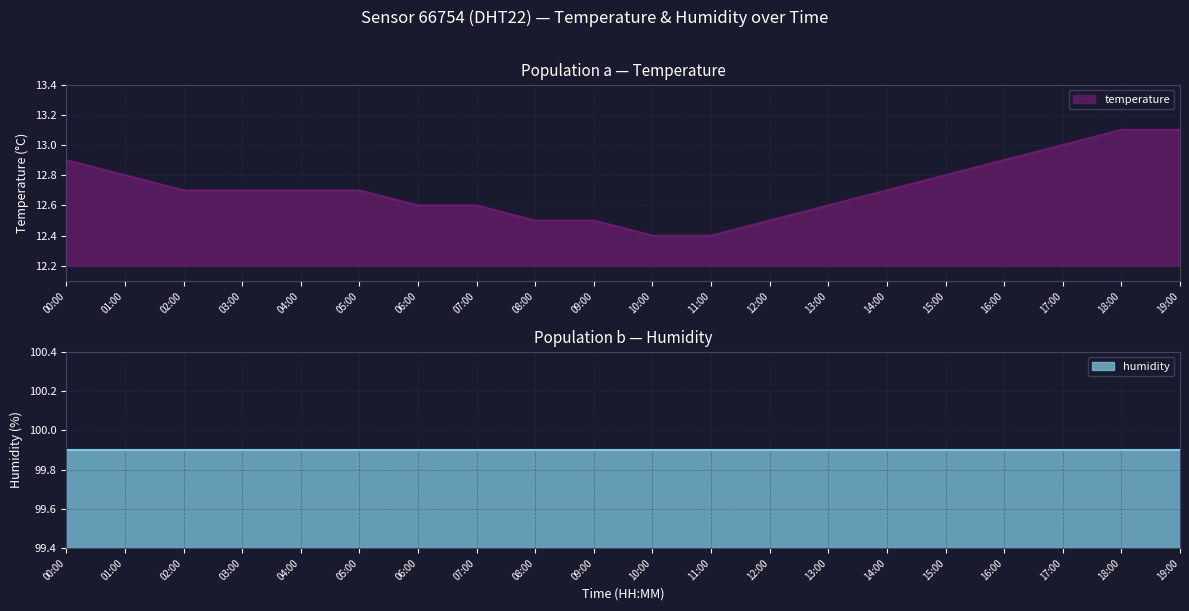

Is it true that the value at 02:00 is 4.1?

False